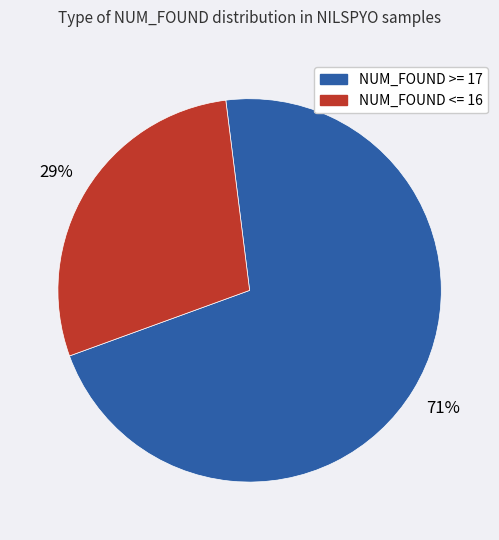

Is there a majority slice in this chart?

Yes